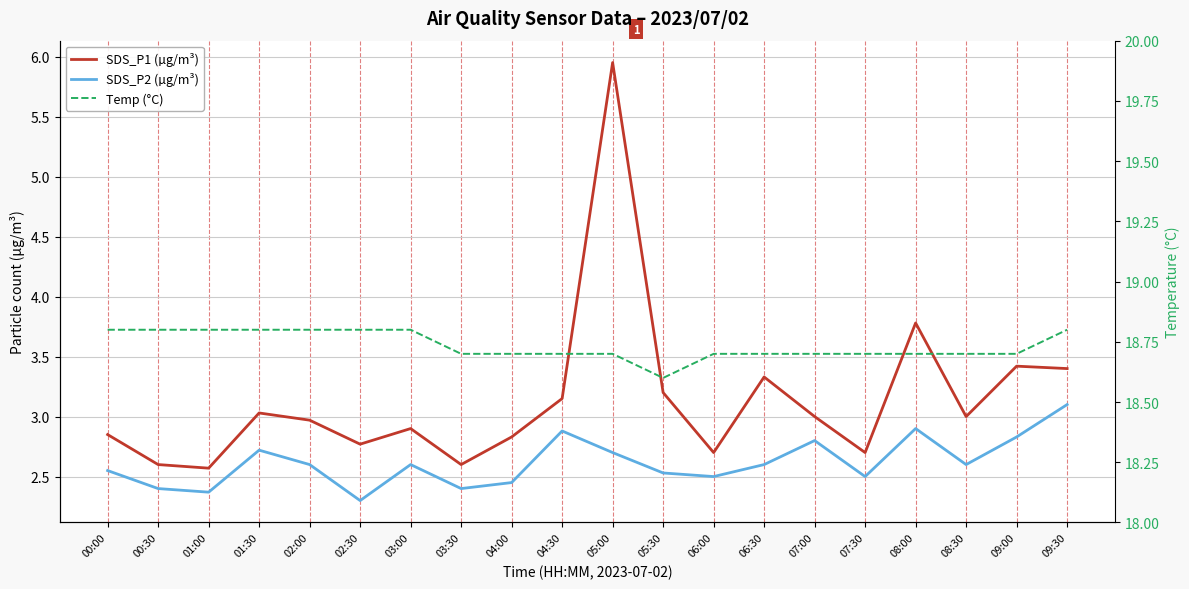

Which has a higher value, 08:30 or 07:00?

08:30